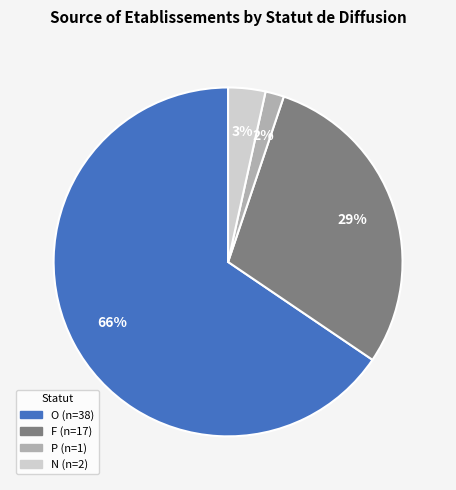

To the nearest percent, what is the difference between the largest and smallest slice percentages?

64%